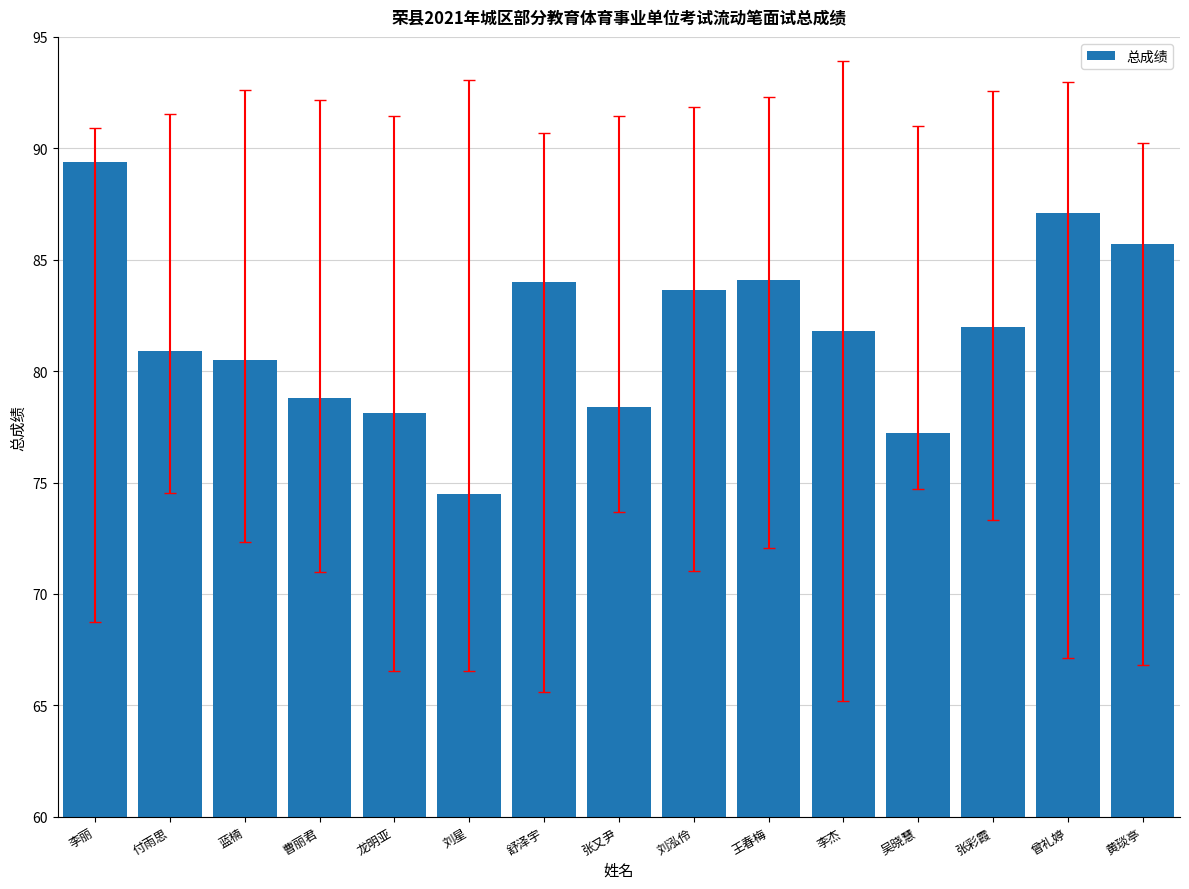

At which label is the value closest to 81?

付雨思